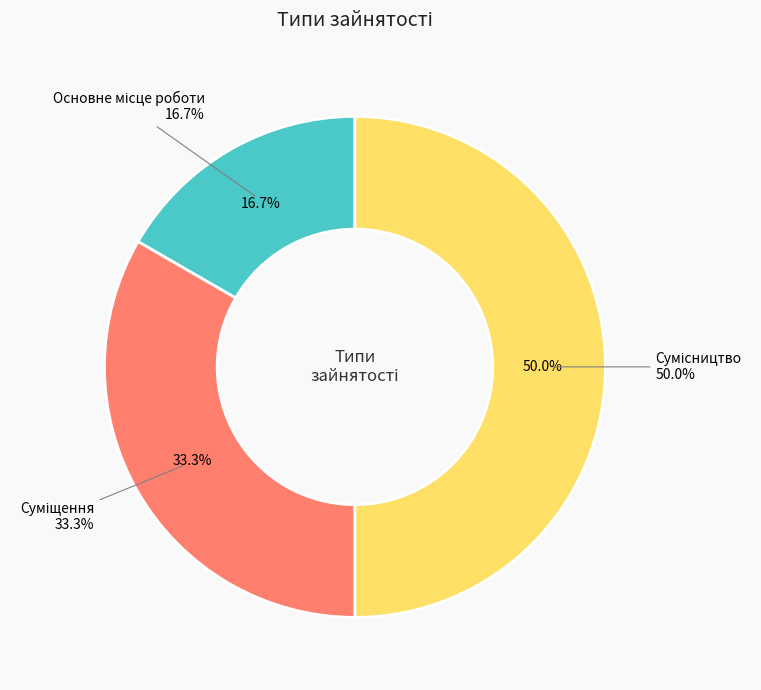

To the nearest percent, what is the average slice percentage?

33%